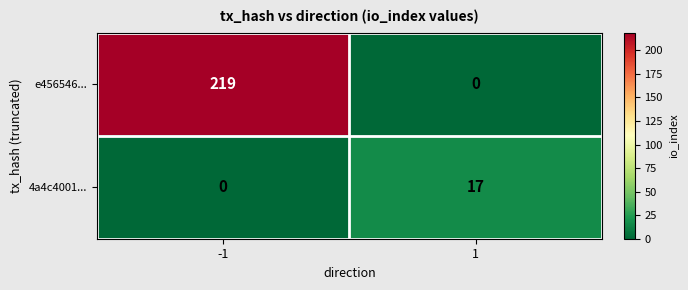

Which label corresponds to the largest value in the chart?

-1